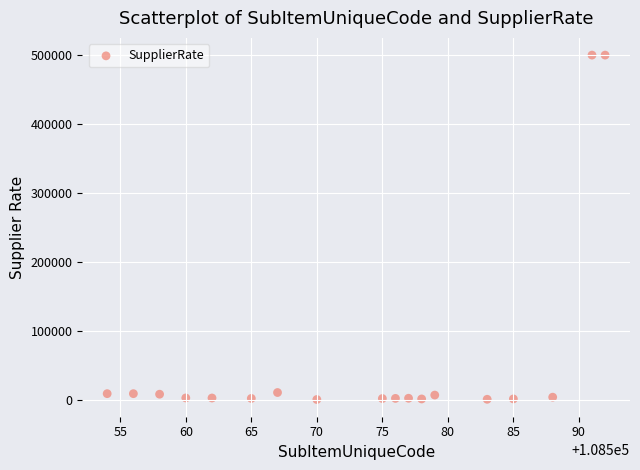

What is the range of X values (max minus min)?

38